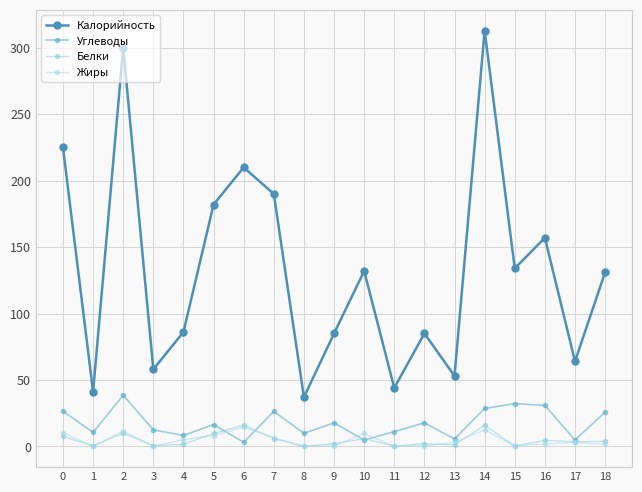

Is it true that Жиры equals 0.0 at 11?

True